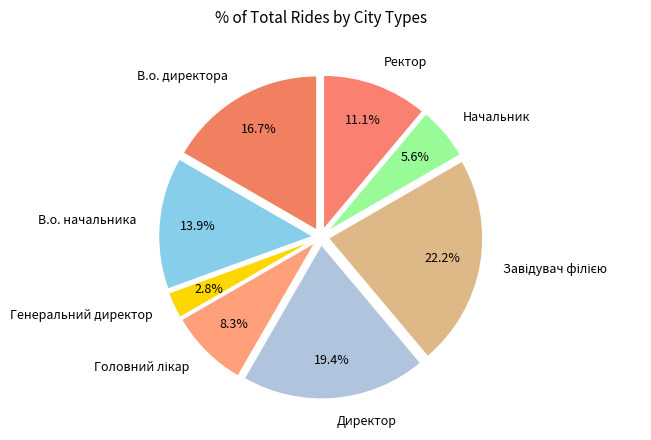

Does В.о. начальника represent more than half of the total?

No